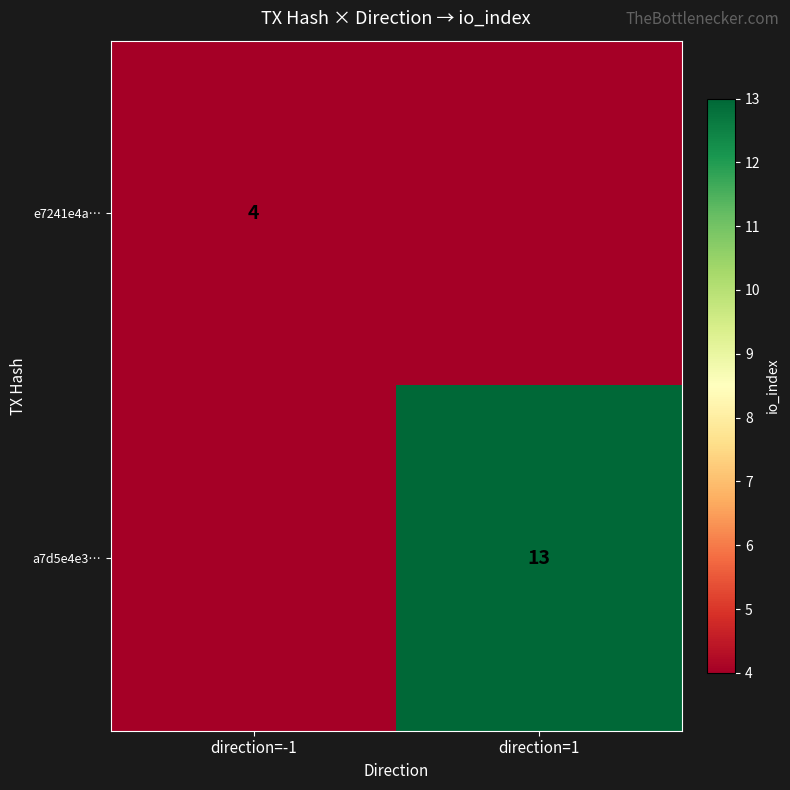

Is it true that a7d5e4e3… equals 23 at direction=1?

False